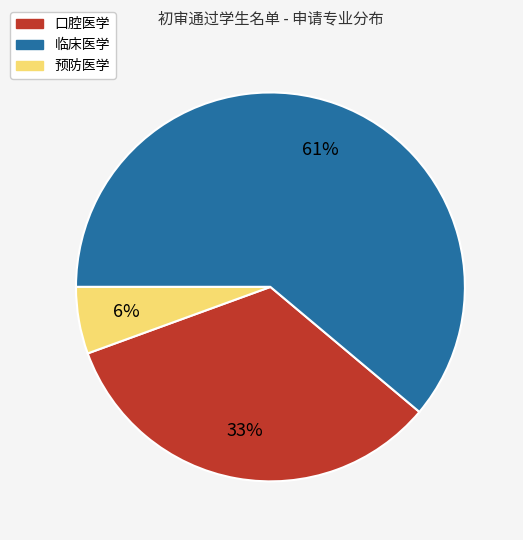

Combined, do 预防医学 and 临床医学 account for over 50%?

Yes